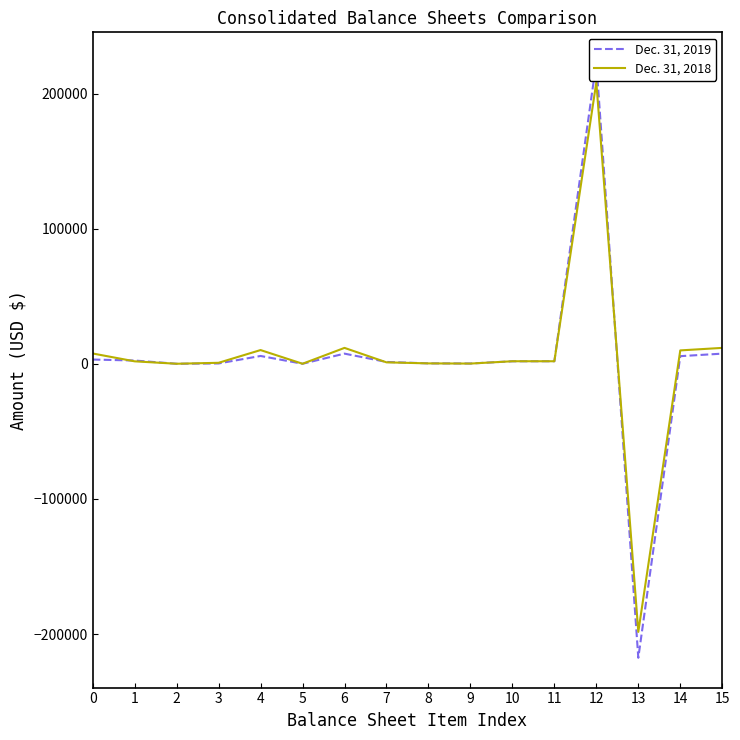

The Dec. 31, 2018 series shows 11751 at 15. True or false?

True